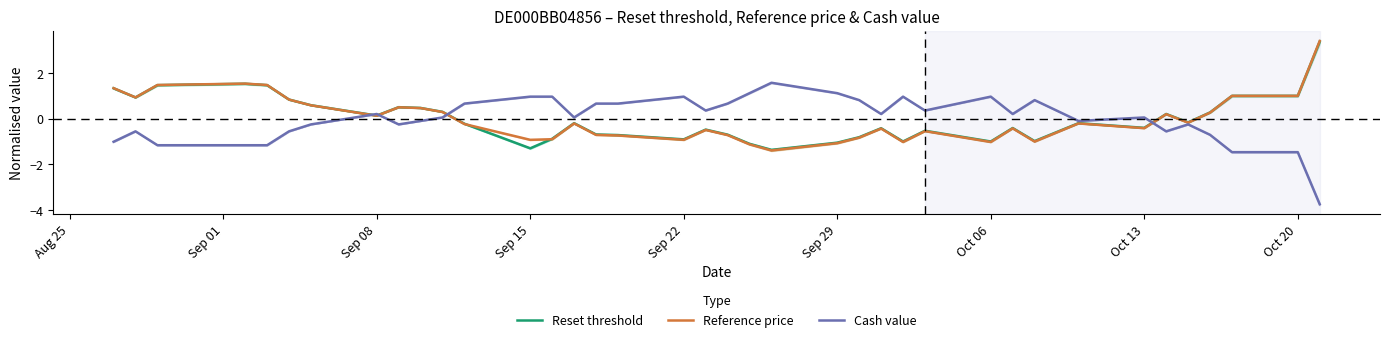

What is the maximum value for Reset threshold?

3.4